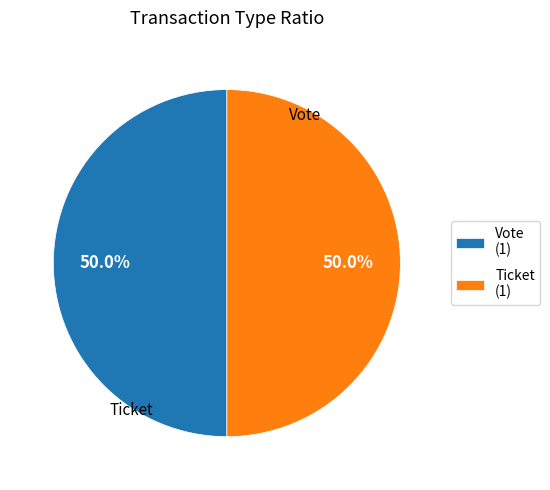

What is the total percentage of Vote (1) and Ticket (1)?

100.0%